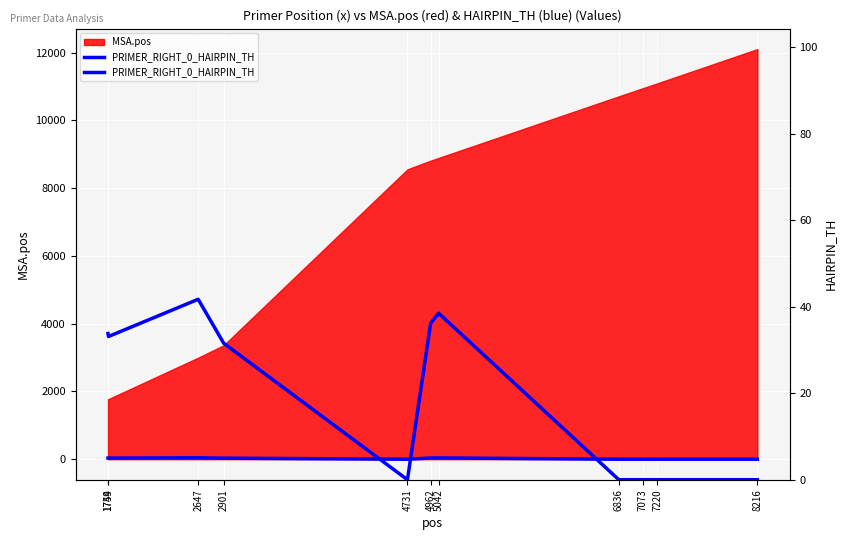

What is the change in value from 1749 to 5042?

+4.7